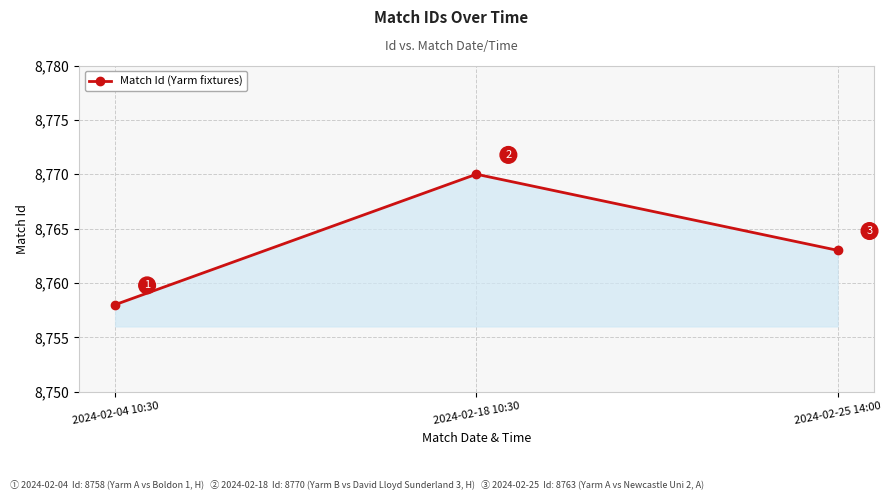

At which category does the chart reach its minimum across all series?

2024-02-04 10:30